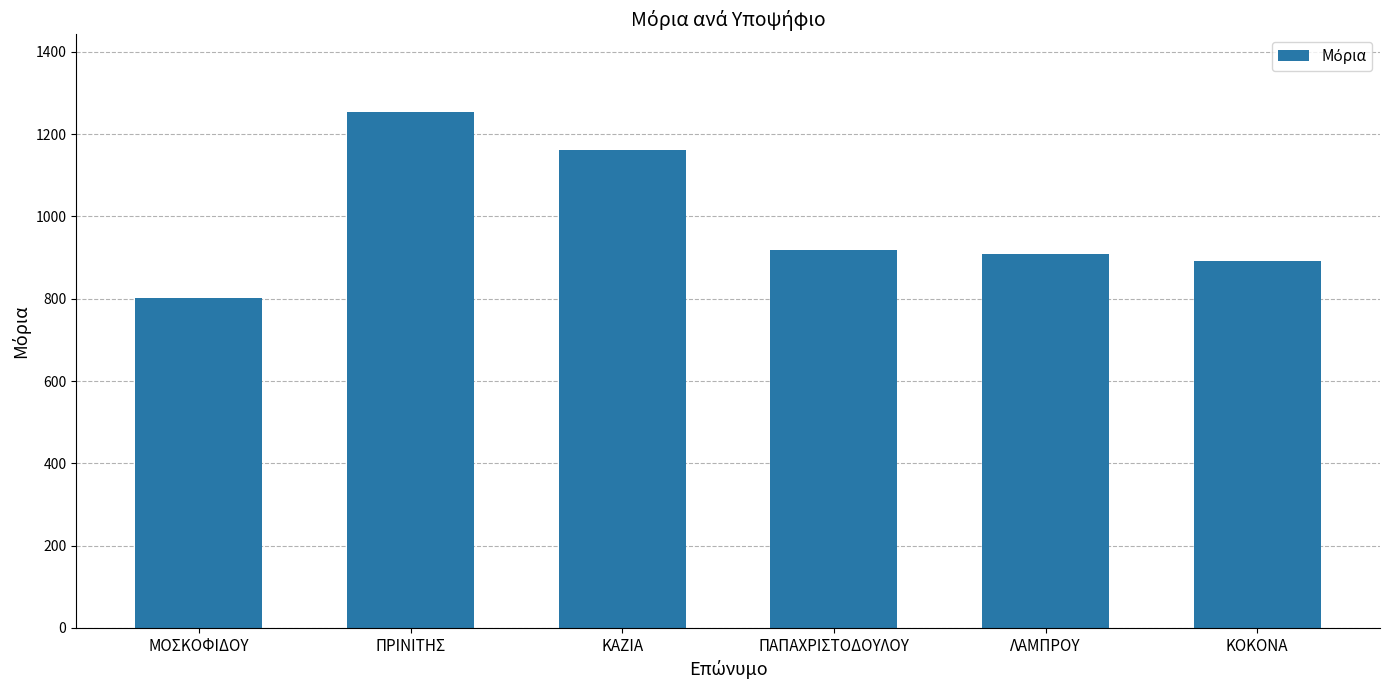

What is the maximum value shown in the chart?

1254.6